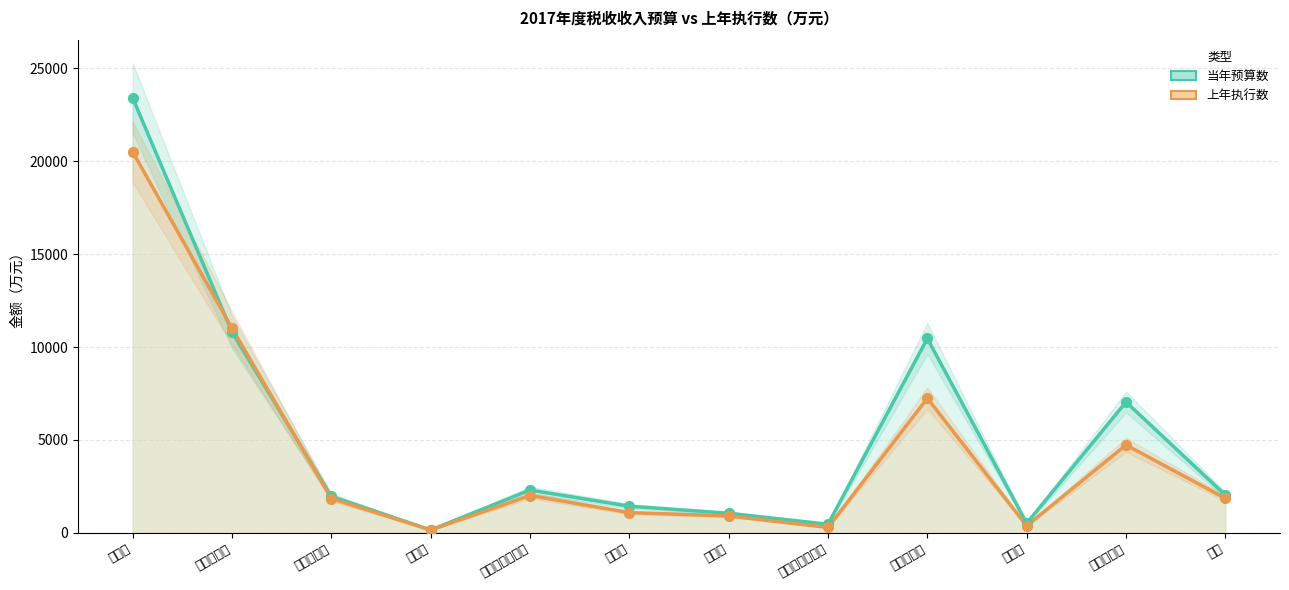

Which series contains the highest Y value?

当年预算数